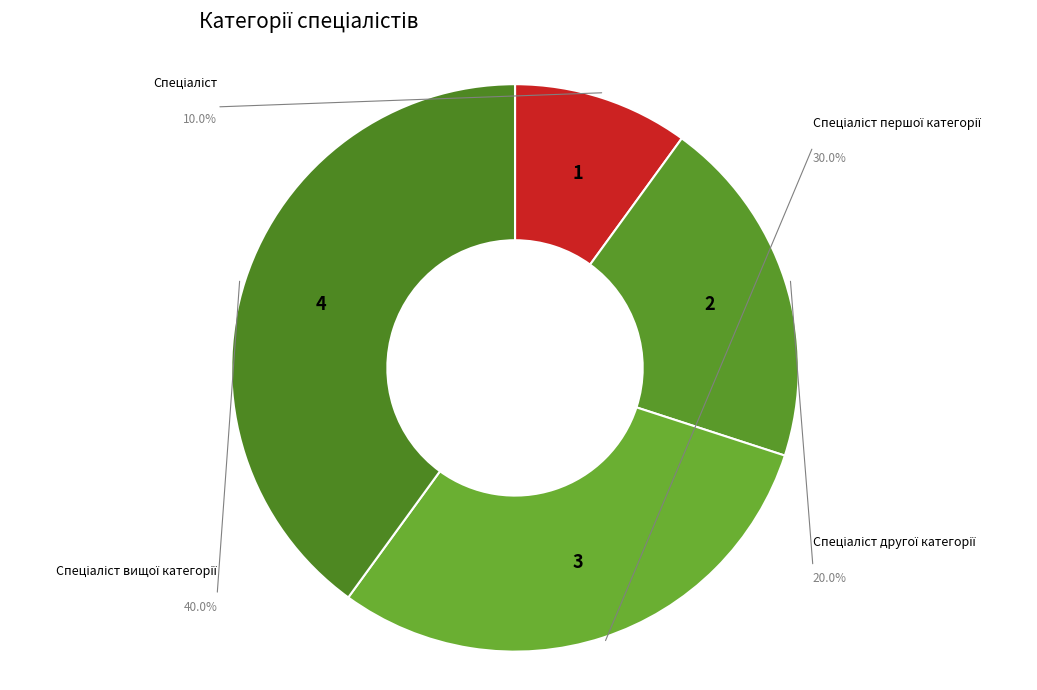

Is it true that Спеціаліст is 4% of the pie?

False